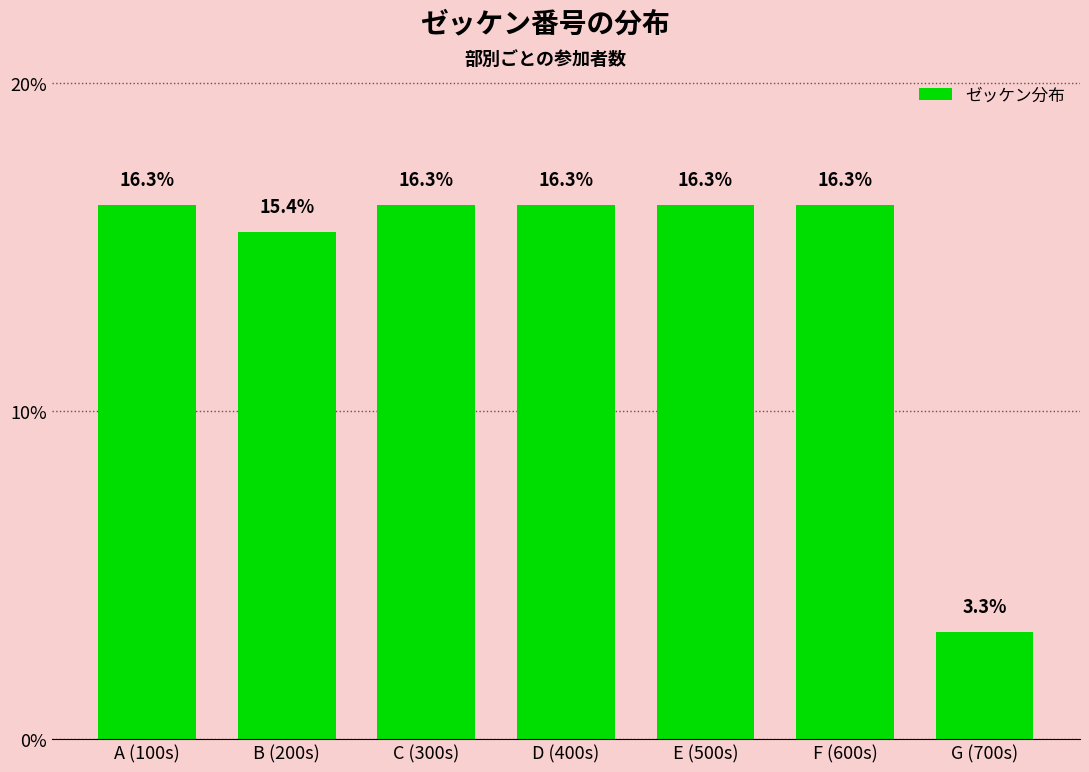

Reading left to right, extract all data points from this chart.

A (100s)=16.3	B (200s)=15.4	C (300s)=16.3	D (400s)=16.3	E (500s)=16.3	F (600s)=16.3	G (700s)=3.3